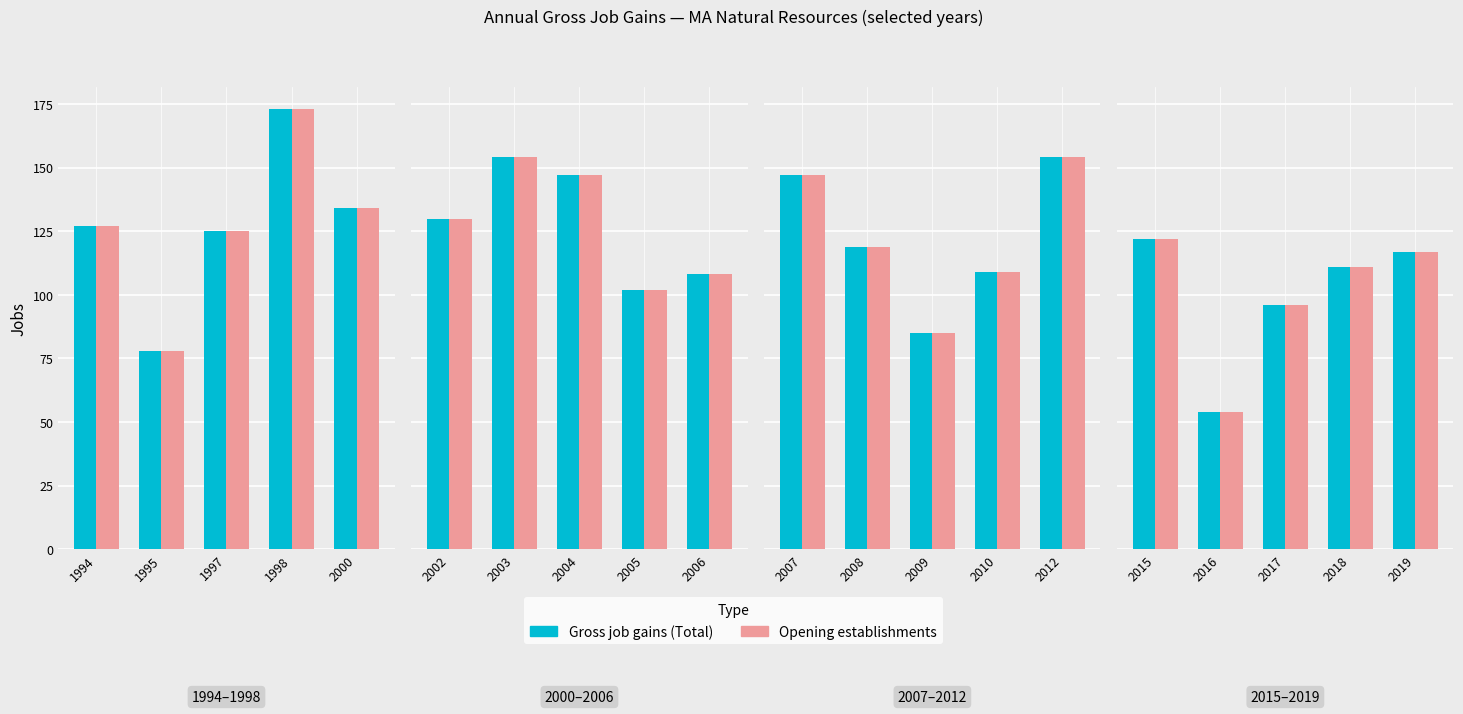

Where does the Opening establishments series first go above 111?

2015